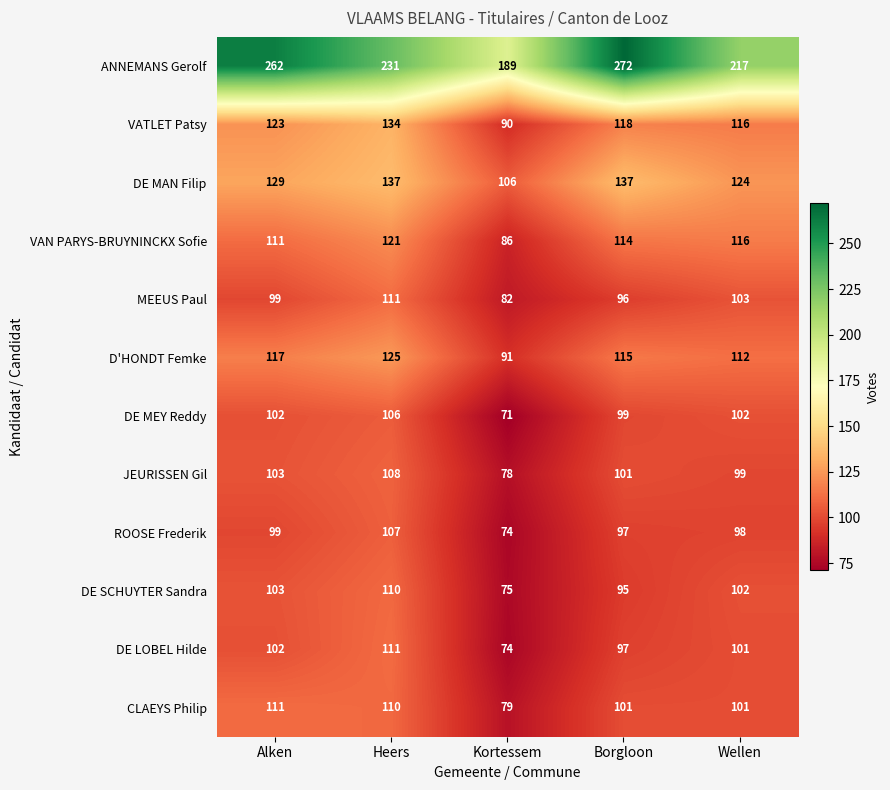

List the labels in order of VAN PARYS-BRUYNINCKX Sofie value, largest first.

Heers, Wellen, Borgloon, Alken, Kortessem